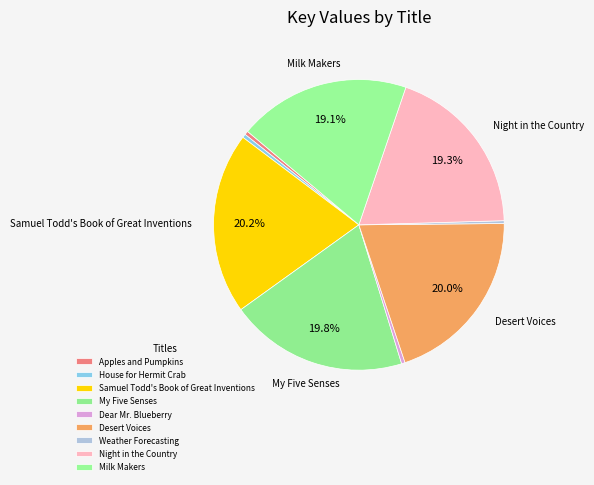

How many slices are in this pie chart?

9